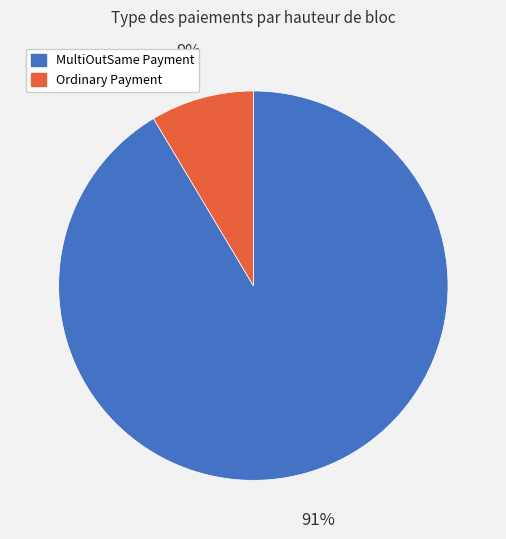

To the nearest percent, what is the average slice percentage?

50%